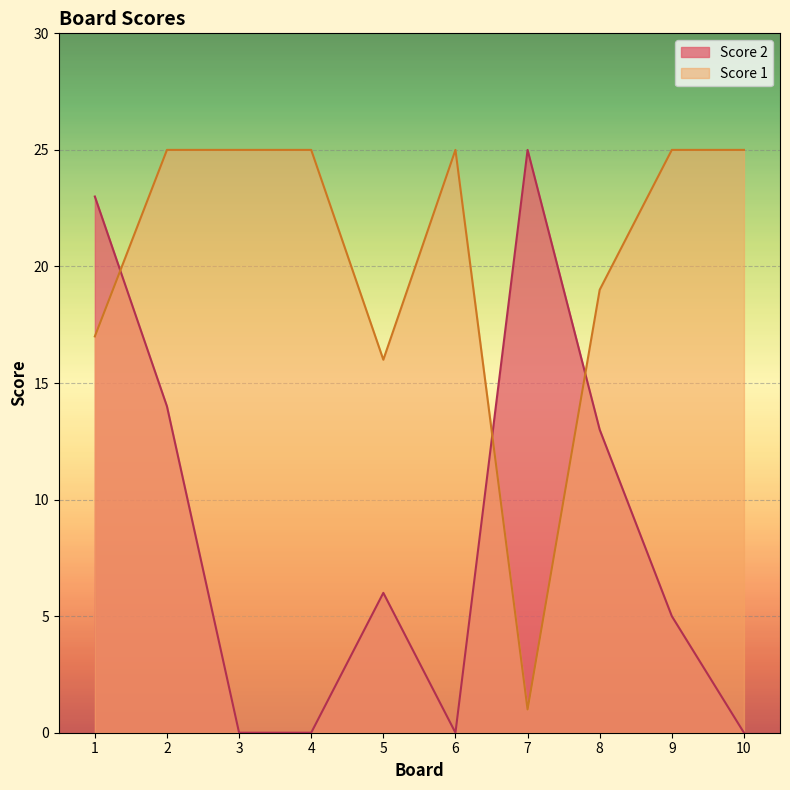

How many lines are shown in the chart?

2